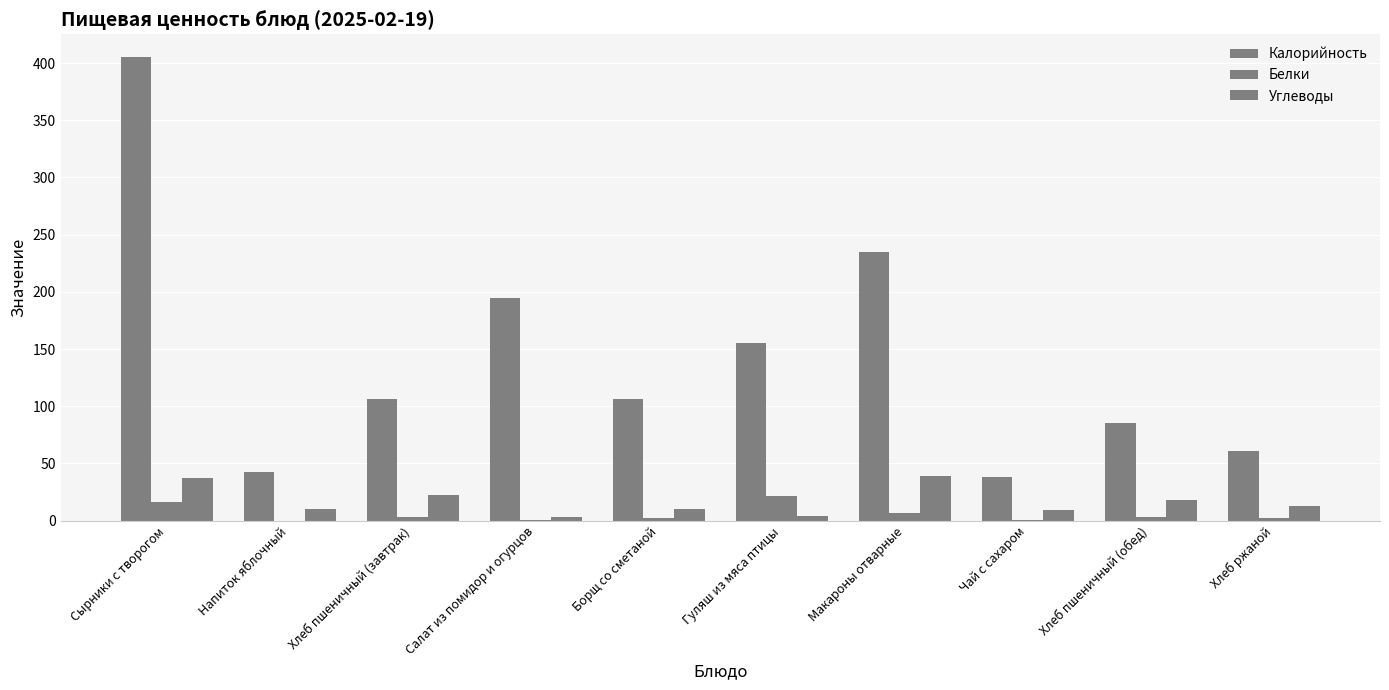

The Калорийность series shows 169.3 at Борщ со сметаной. True or false?

False